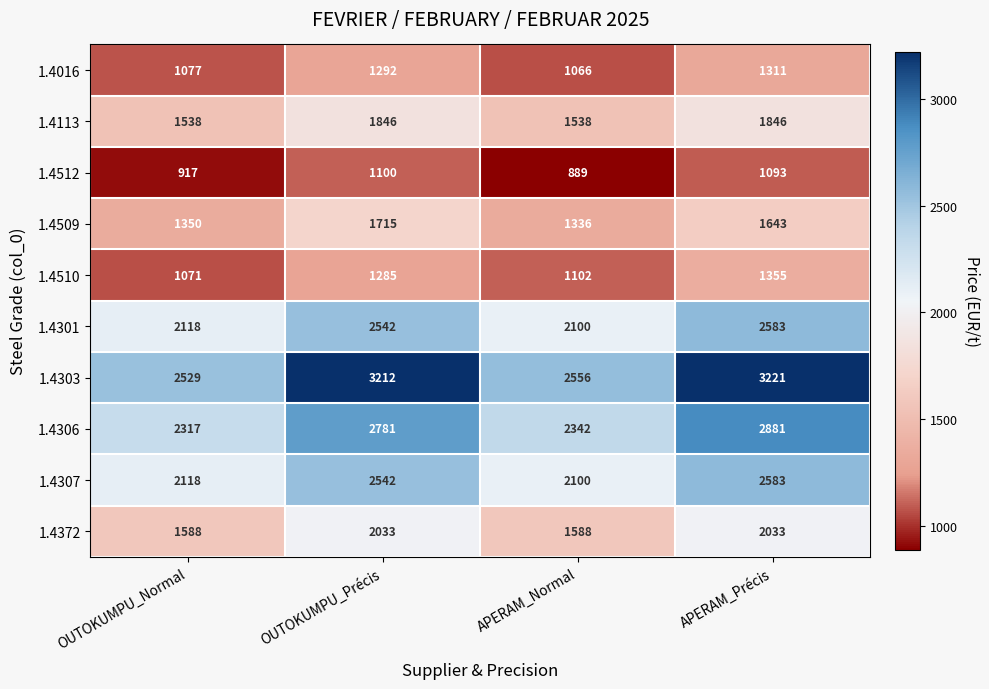

What is the sum of the 1.4306 values at APERAM_Précis and APERAM_Normal?

5223